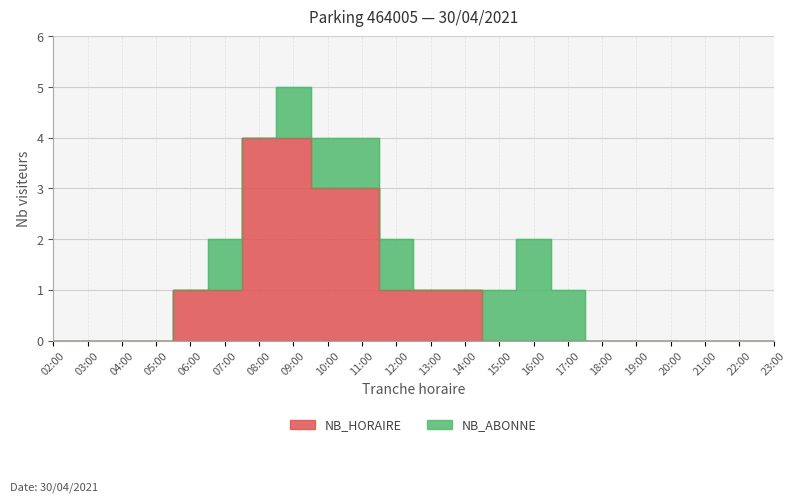

Reading left to right, what are all the values shown in this chart?

2=0	3=0	4=0	5=0	6=1	7=1	8=4	9=4	10=3	11=3	12=1	13=1	14=1	15=0	16=0	17=0	18=0	19=0	20=0	21=0	22=0	23=0